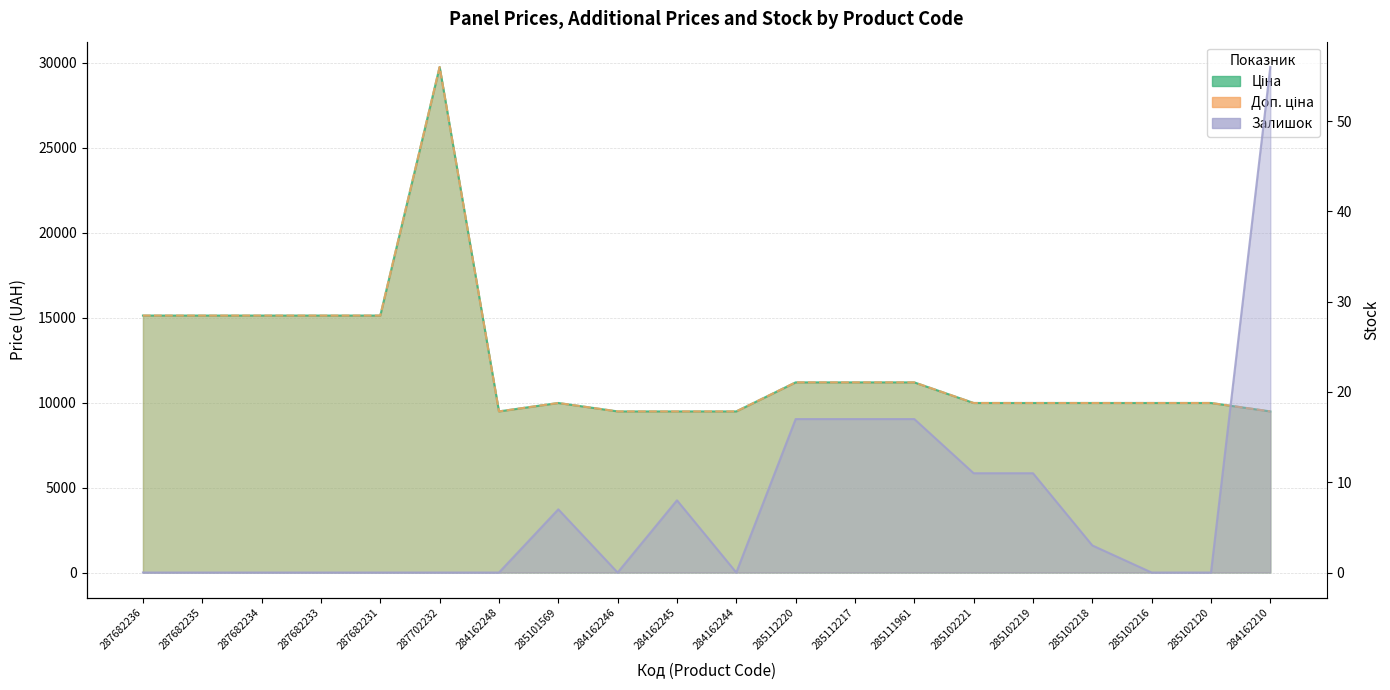

What is the difference between the highest and lowest values at 284162210?

9424.1